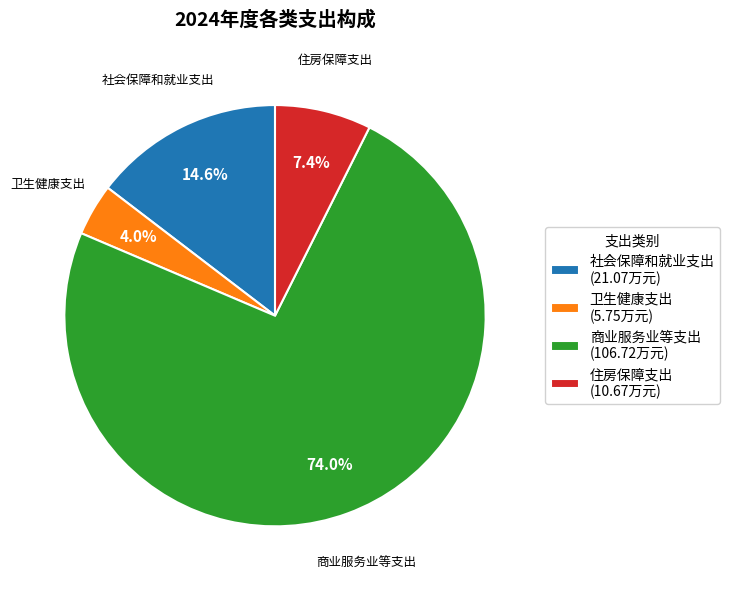

To the nearest percent, what portion does 社会保障和就业支出 represent?

15%